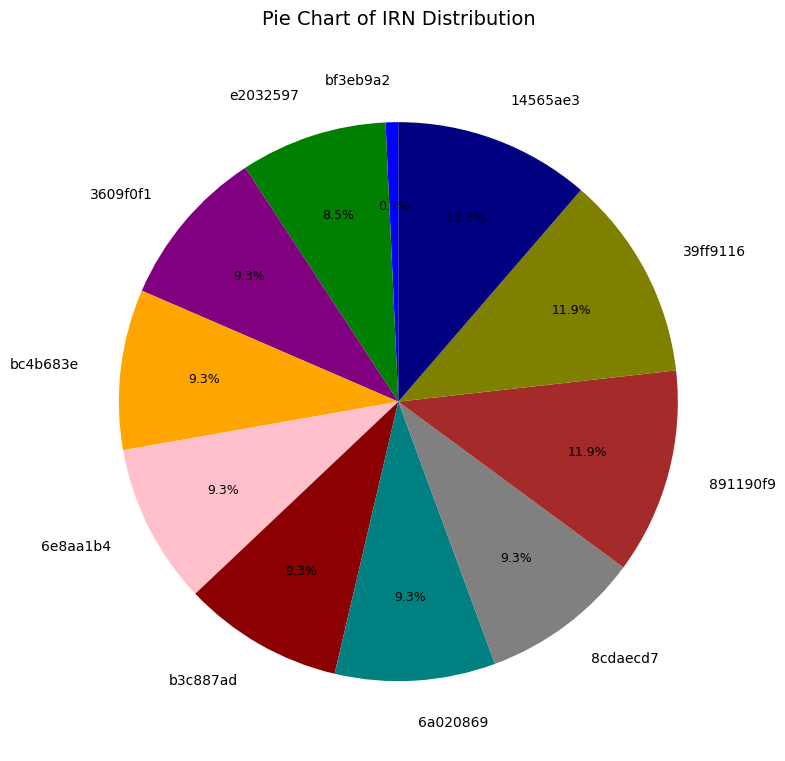

Approximately how many times larger is the value at 39ff9116 compared to 891190f9?

1.0